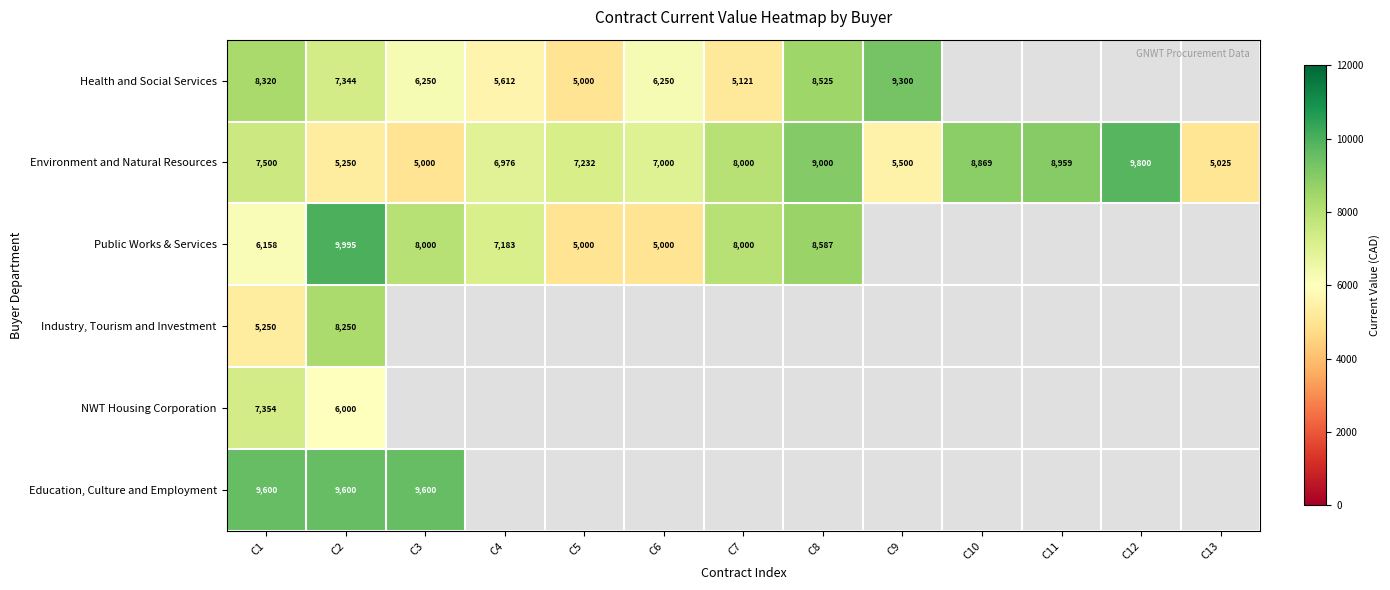

What is the minimum value for Environment and Natural Resources?

5000